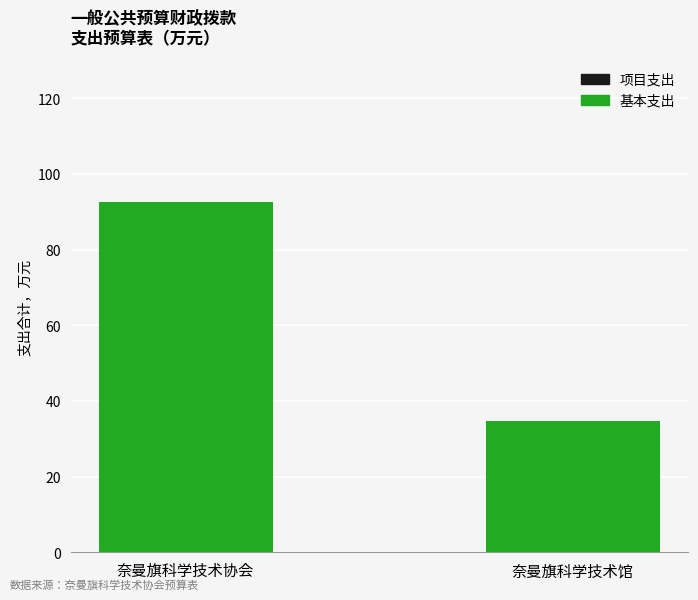

Where is the data nearest to the value 63?

奈曼旗科学技术馆